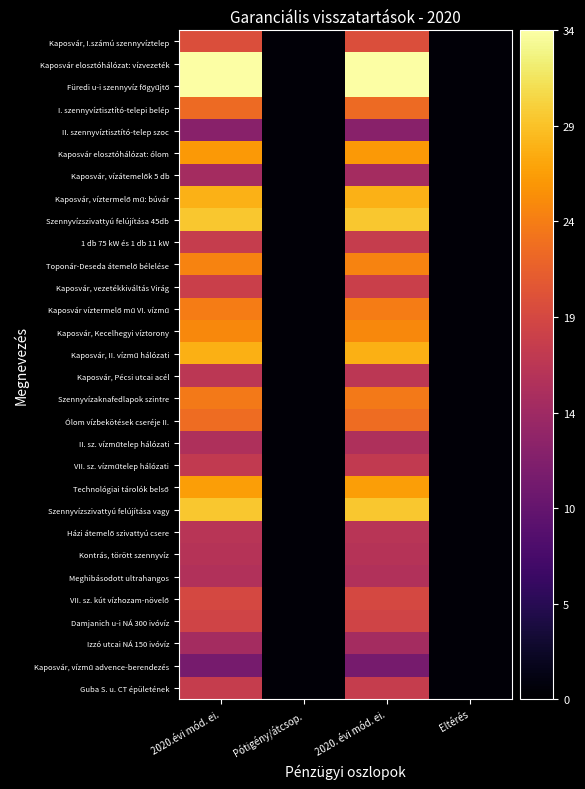

What is the minimum value shown in the chart?

0.4